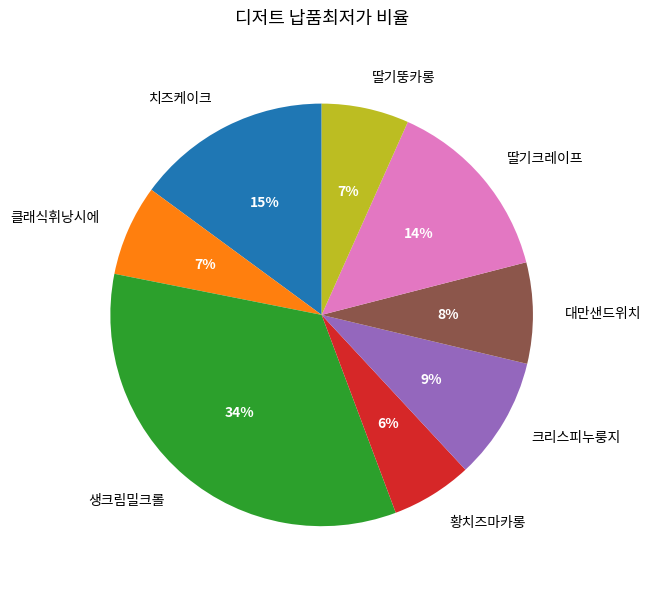

Combined, do 크리스피누룽지 and 클래식휘낭시에 account for over 50%?

No